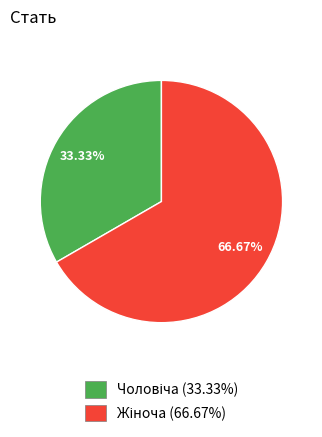

Does any single category account for the majority?

Yes